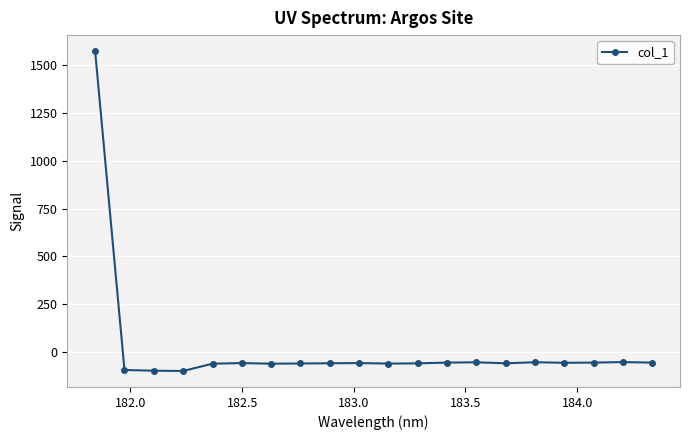

How many lines are shown in the chart?

1